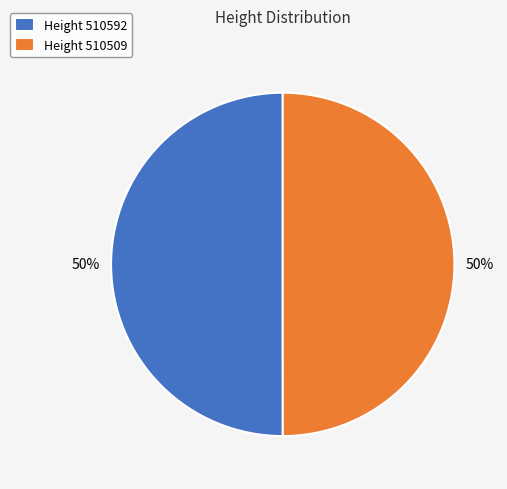

Is the sum of Height 510509 and Height 510592 greater than half?

Yes